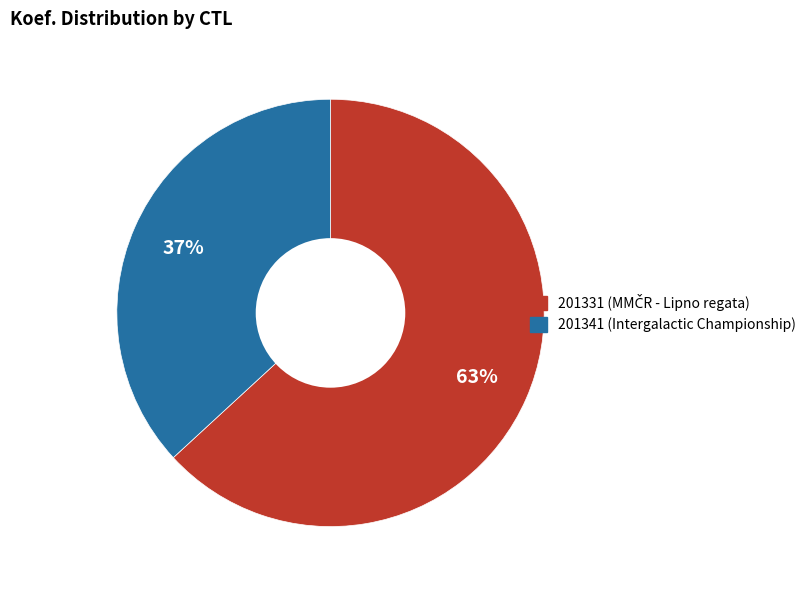

To the nearest percent, what is the difference between the largest and smallest slice percentages?

26%